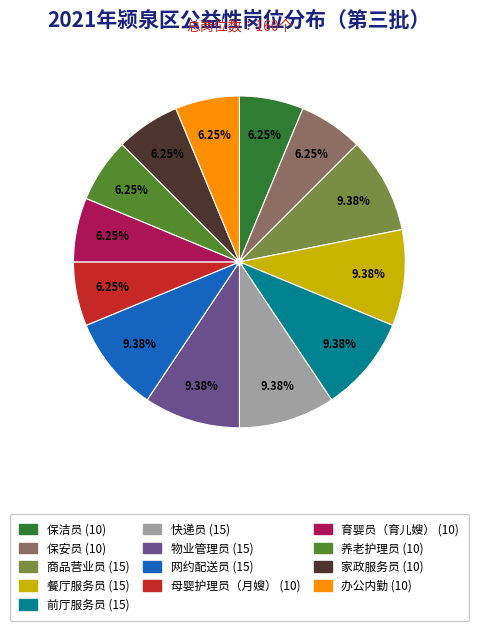

To the nearest percent, what is the average slice percentage?

8%